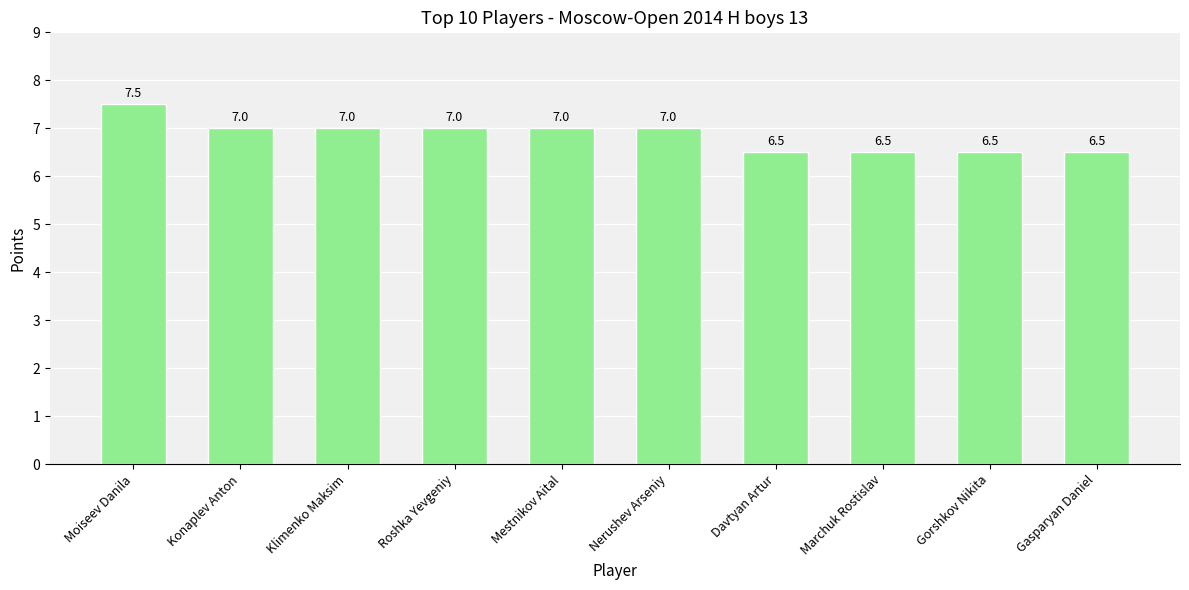

What is the difference between the maximum and minimum values?

1.0